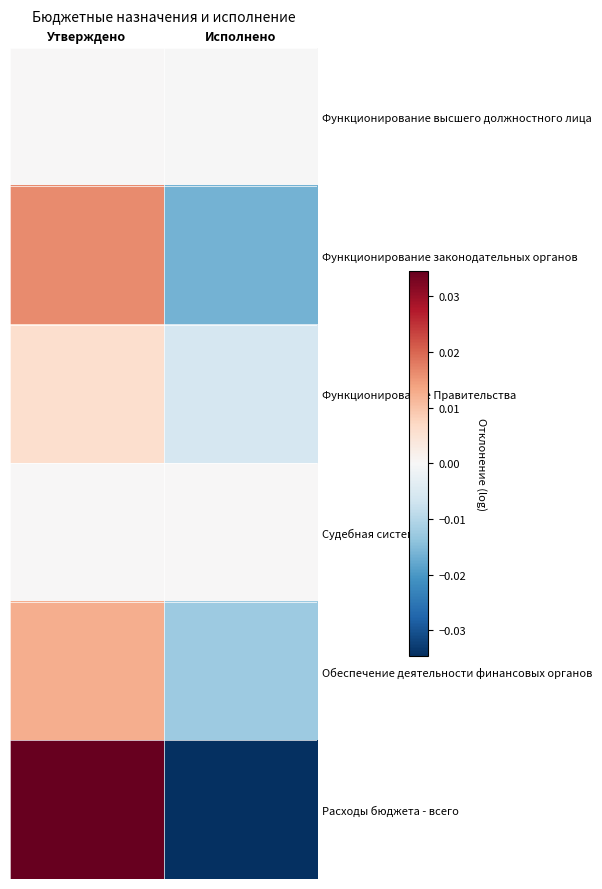

At how many categories does at least one series exceed 0?

1